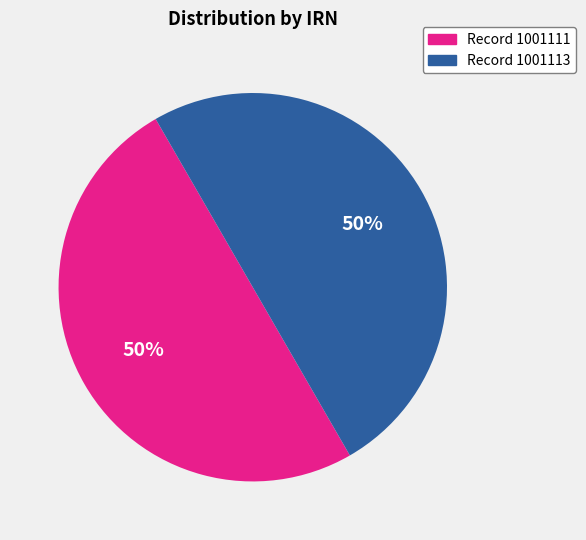

To the nearest percent, what is the average slice percentage?

50%